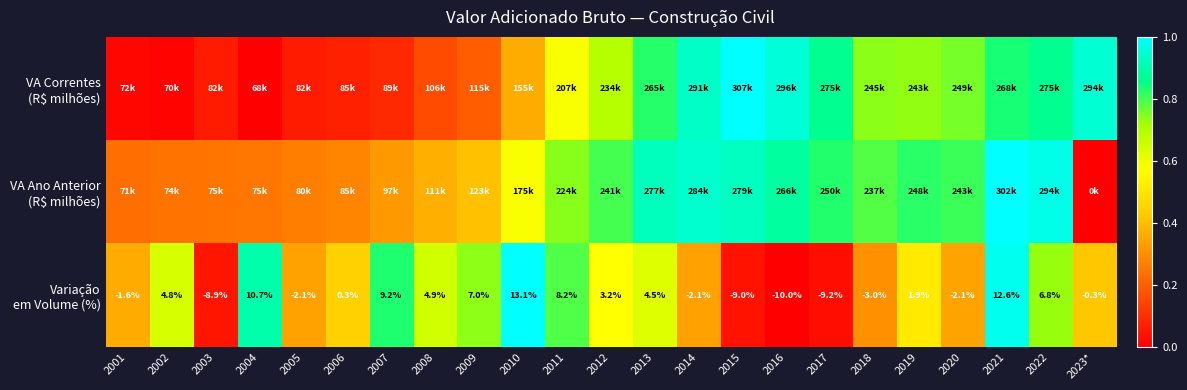

What is the maximum value shown in the chart?

1.0